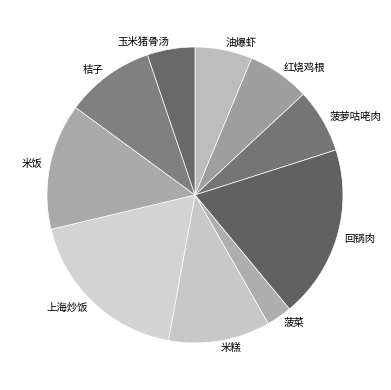

Which has a higher value, 上海炒饭 or 回锅肉?

回锅肉